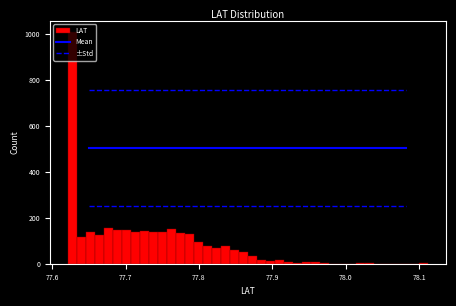

Read against the x-axis, roughly where is the centre of the tallest bar?

77.63